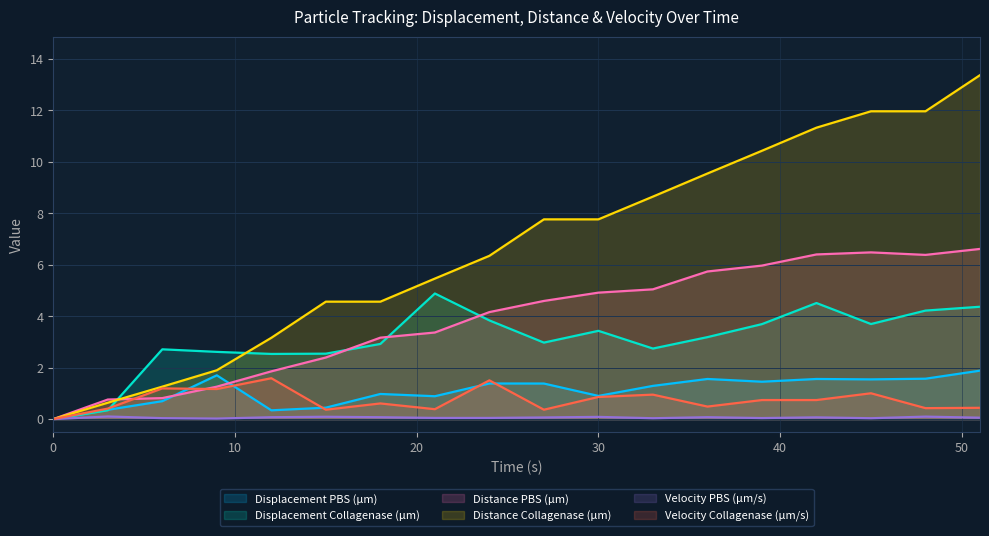

What is the difference between the maximum and minimum values in the Distance PBS (μm) series?

6.6